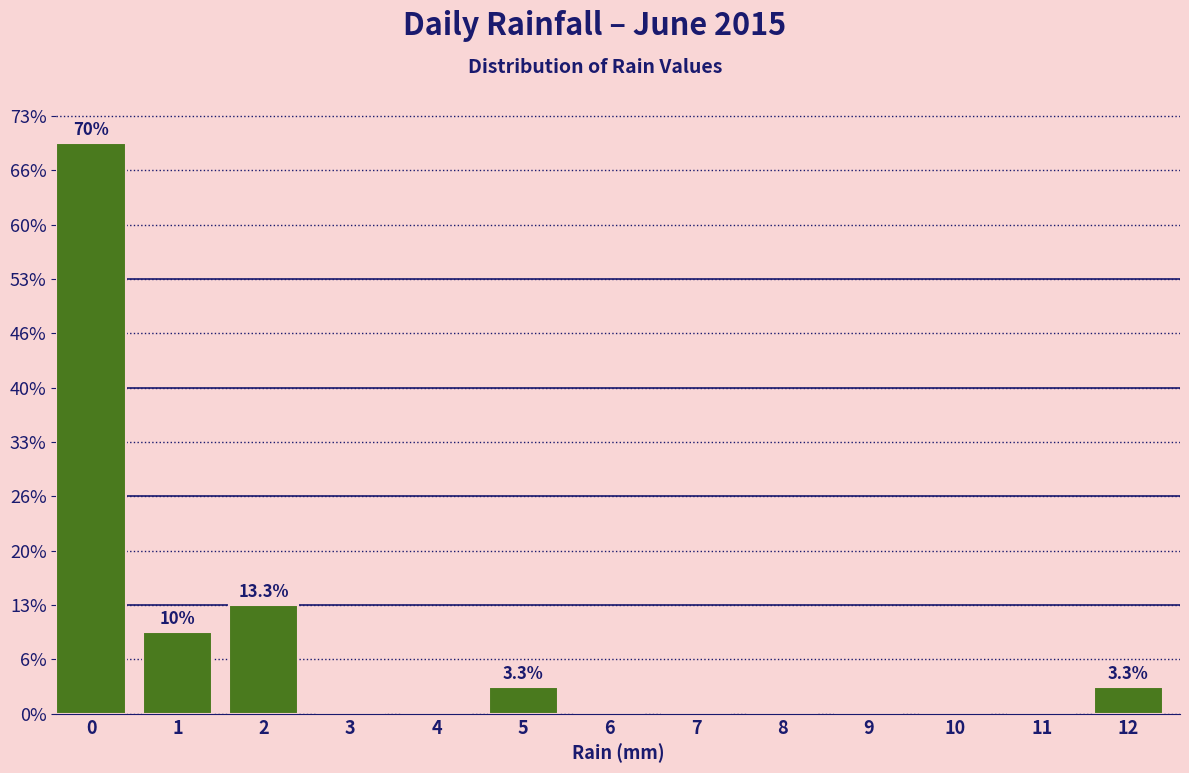

Are the bars horizontal?

No